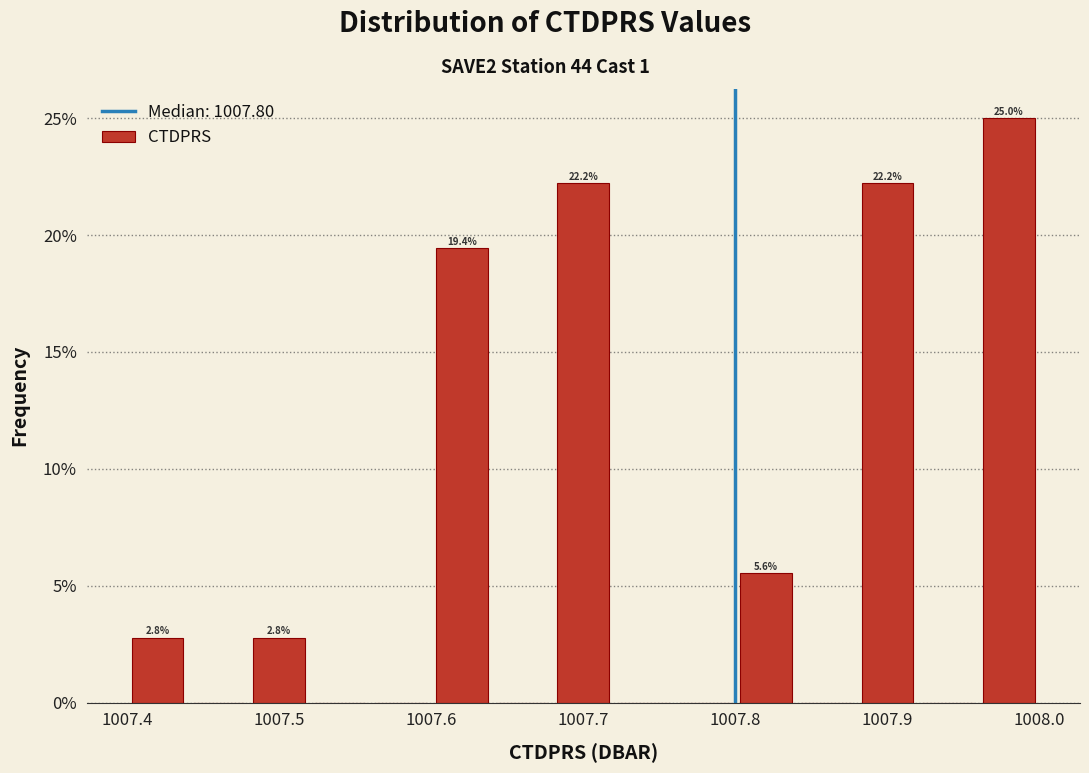

Over which range of the x-axis is the bar tallest?

1007.96 to 1008.00